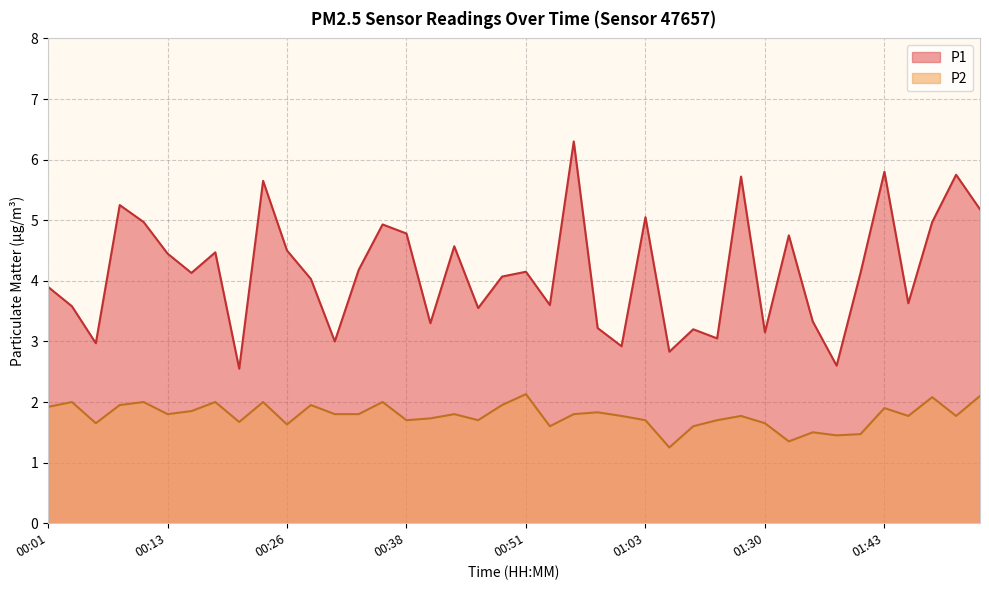

At which label does P1 reach its minimum?

00:21